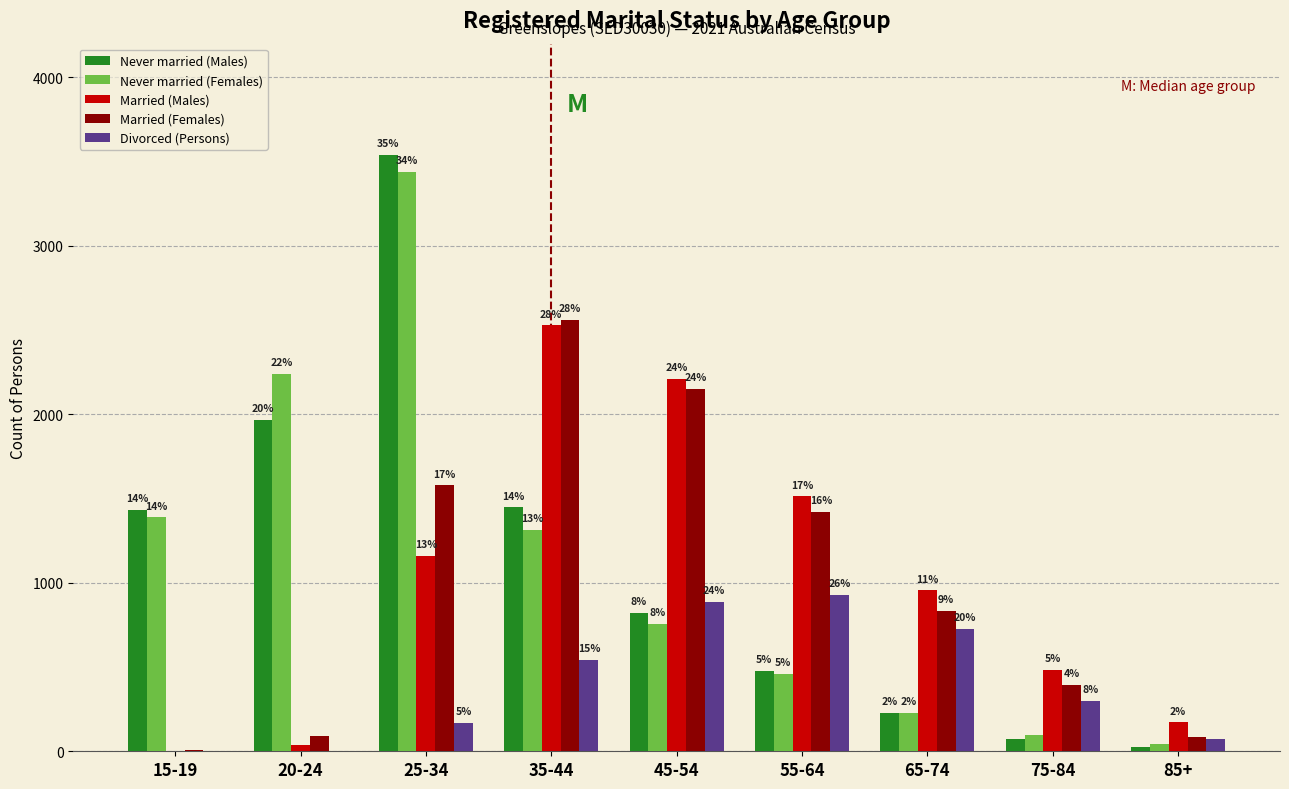

Does the chart contain stacked bars?

No